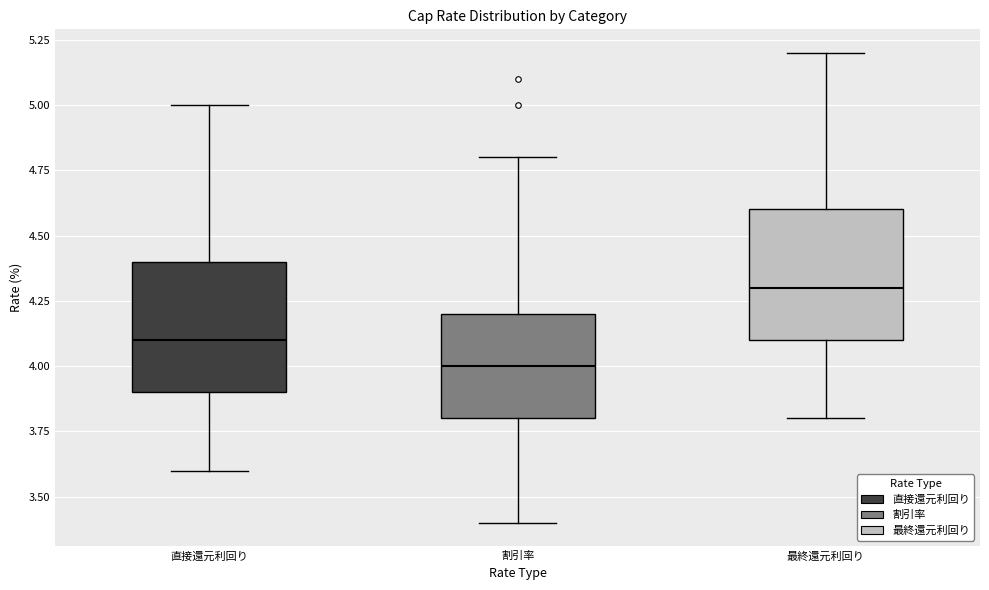

Reading left to right, read every box against the y-axis: the position of its median line, the range the box covers, and the ends of its whiskers. The values are not printed on the chart, so give them approximately, as read against the axis.

直接還元利回り: median 4.1, box 3.9 to 4.4, whiskers 3.6 to 5.0
割引率: median 4.0, box 3.8 to 4.2, whiskers 3.4 to 4.8
最終還元利回り: median 4.3, box 4.1 to 4.6, whiskers 3.8 to 5.2